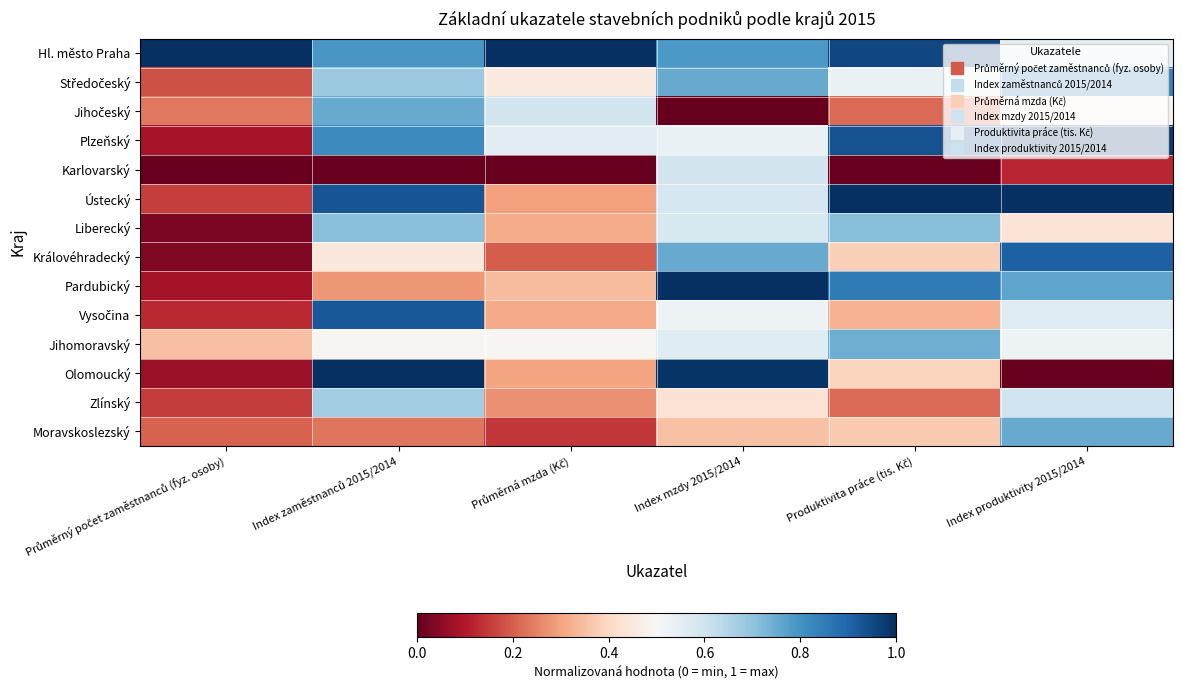

What is the spread (max minus min) of values at Průměrný počet zaměstnanců (fyz. osoby)?

1.0